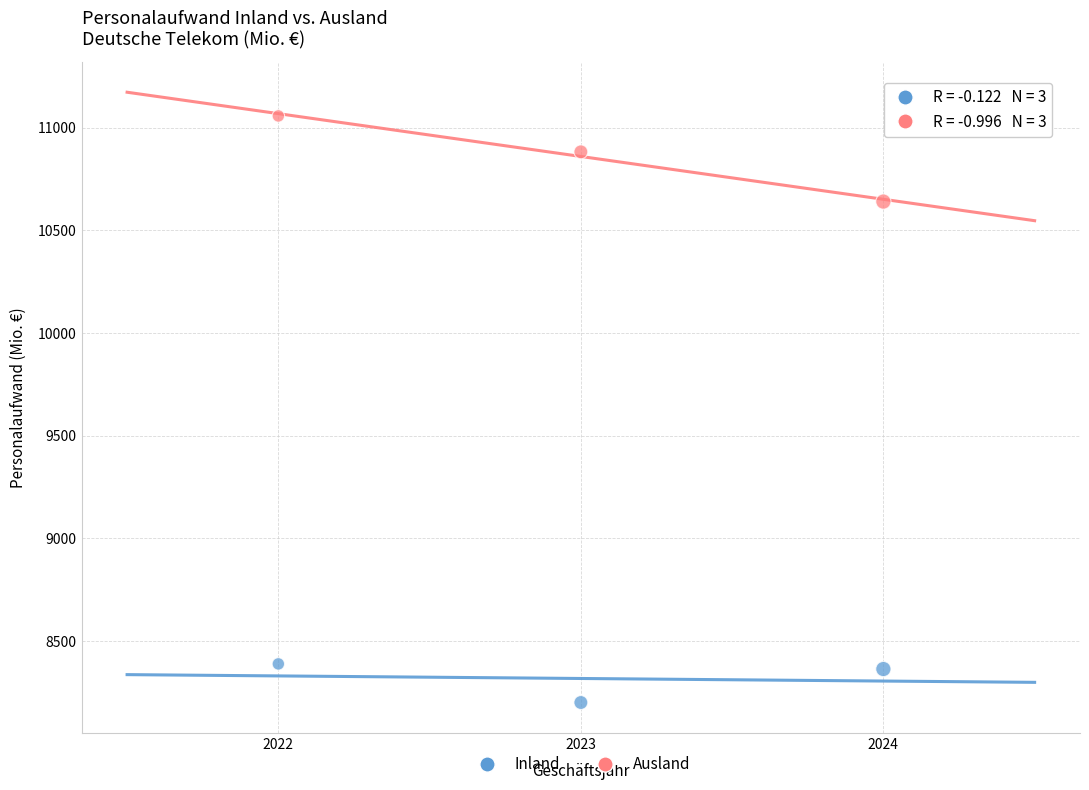

Which series reaches the maximum Y coordinate?

Ausland